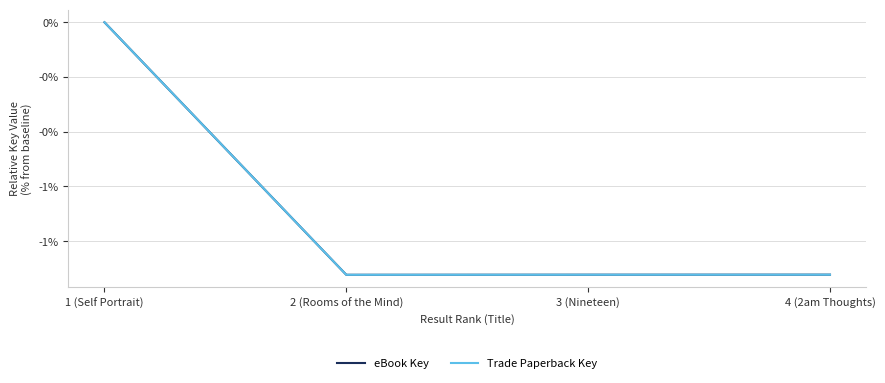

At 2 (Rooms of the Mind), list the series in order from smallest to largest.

eBook Key, Trade Paperback Key